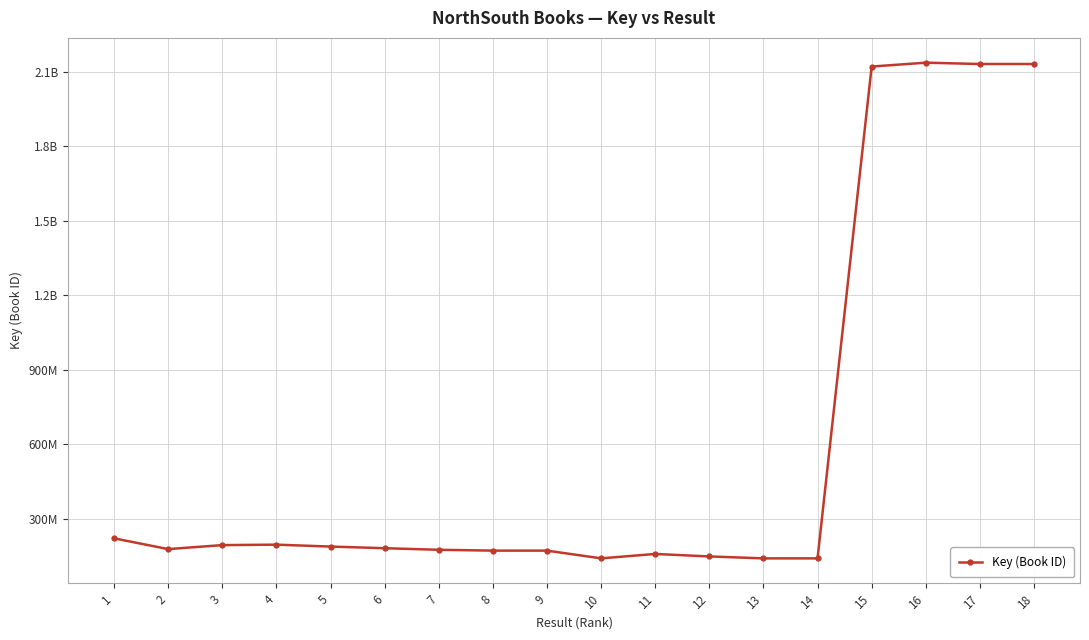

Where is the data nearest to the value 1138076274?

1